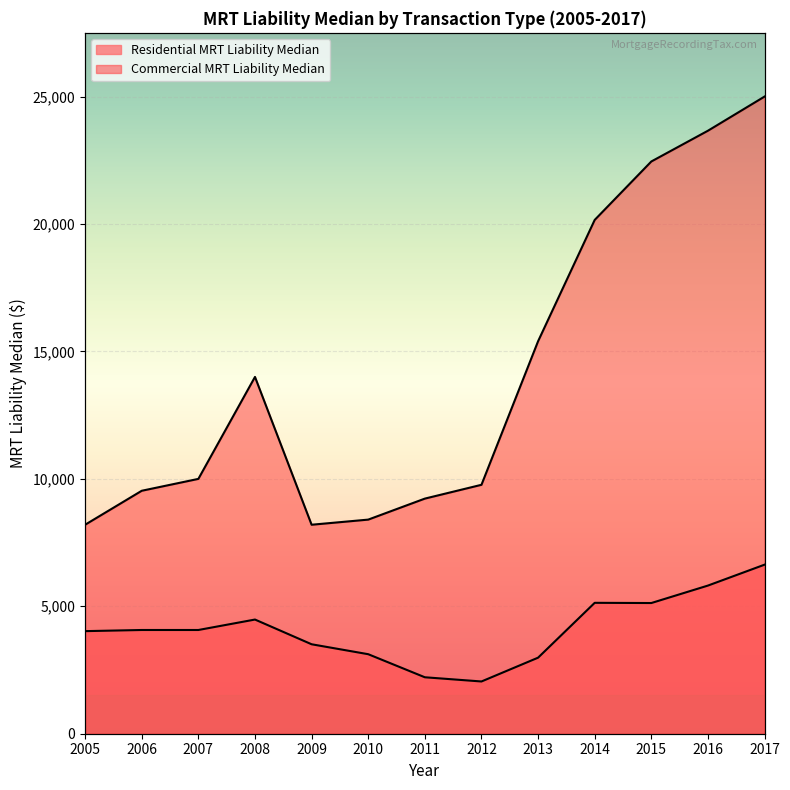

What is the ratio of the value at 2017 to the value at 2008?

1.5